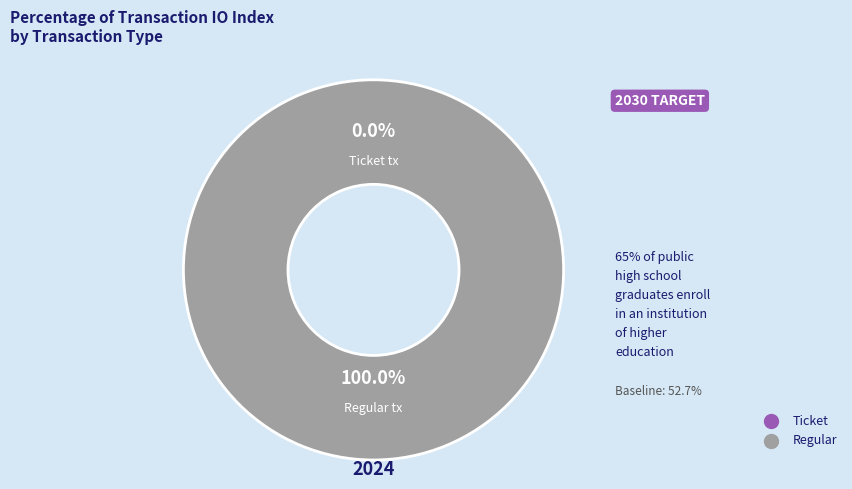

Count the number of slices in the pie.

2